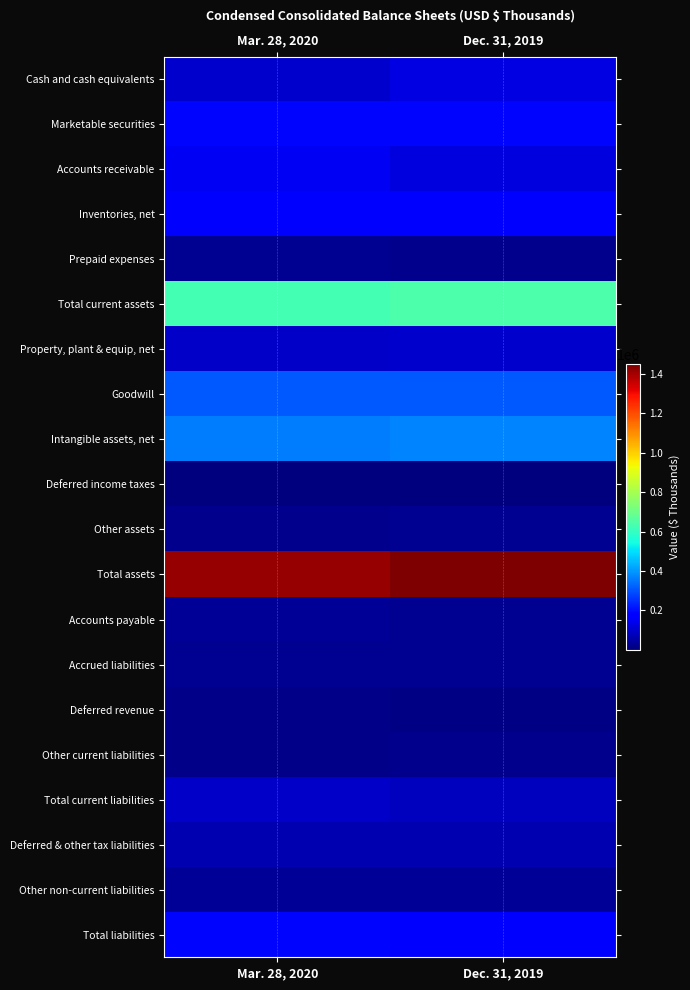

Reading left to right, transcribe all the data shown in this chart.

Cash and cash equivalents: Mar. 28, 2020=101320	Dec. 31, 2019=130673
Marketable securities: Mar. 28, 2020=190629	Dec. 31, 2019=189563
Accounts receivable: Mar. 28, 2020=149229	Dec. 31, 2019=123656
Inventories, net: Mar. 28, 2020=160543	Dec. 31, 2019=176134
Prepaid expenses: Mar. 28, 2020=26798	Dec. 31, 2019=21638
Total current assets: Mar. 28, 2020=628519	Dec. 31, 2019=641664
Property, plant & equip, net: Mar. 28, 2020=96973	Dec. 31, 2019=98420
Goodwill: Mar. 28, 2020=307626	Dec. 31, 2019=307148
Intangible assets, net: Mar. 28, 2020=358222	Dec. 31, 2019=371953
Deferred income taxes: Mar. 28, 2020=1397	Dec. 31, 2019=1456
Other assets: Mar. 28, 2020=23650	Dec. 31, 2019=27939
Total assets: Mar. 28, 2020=1416387	Dec. 31, 2019=1448580
Accounts payable: Mar. 28, 2020=32205	Dec. 31, 2019=27738
Accrued liabilities: Mar. 28, 2020=29395	Dec. 31, 2019=26204
Deferred revenue: Mar. 28, 2020=15570	Dec. 31, 2019=12629
Other current liabilities: Mar. 28, 2020=17158	Dec. 31, 2019=19172
Total current liabilities: Mar. 28, 2020=94328	Dec. 31, 2019=85743
Deferred & other tax liabilities: Mar. 28, 2020=66263	Dec. 31, 2019=67040
Other non-current liabilities: Mar. 28, 2020=29991	Dec. 31, 2019=31771
Total liabilities: Mar. 28, 2020=190582	Dec. 31, 2019=184554